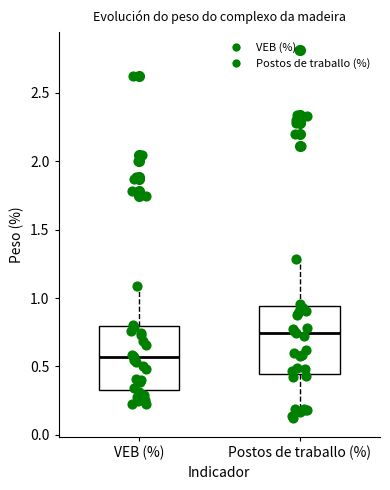

Reading left to right, read every box against the y-axis: the position of its median line, the range the box covers, and the ends of its whiskers. The values are not printed on the chart, so give them approximately, as read against the axis.

VEB (%): median 0.55, box 0.35 to 0.80, whiskers 0.20 to 1.10
Postos de traballo (%): median 0.75, box 0.45 to 0.95, whiskers 0.10 to 1.30